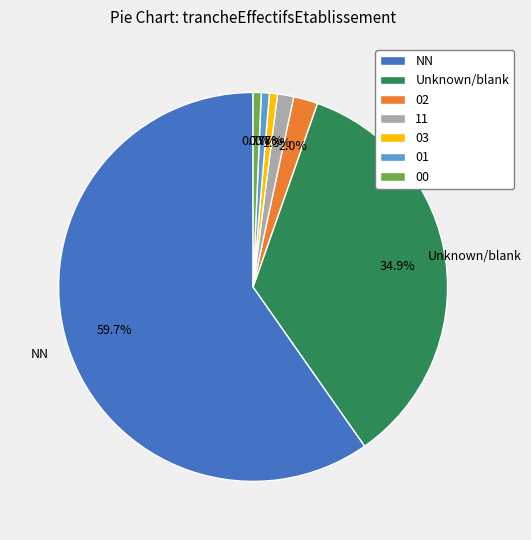

Is there any slice that represents more than half of the pie?

Yes